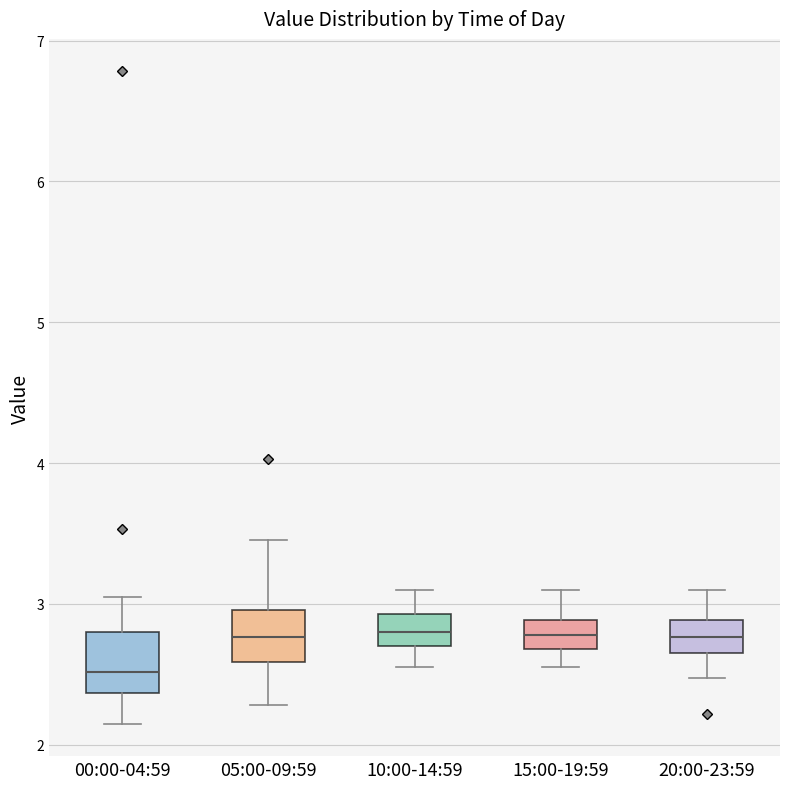

Reading left to right, transcribe this box plot: for each box, give where its median line is, the range the box spans, and where its two whiskers end, as read against the y-axis. The values are not printed on the chart, so give them approximately, as read against the axis.

00:00-04:59: median 2.5, box 2.4 to 2.8, whiskers 2.2 to 3.1
05:00-09:59: median 2.8, box 2.6 to 3.0, whiskers 2.3 to 3.5
10:00-14:59: median 2.8, box 2.7 to 2.9, whiskers 2.6 to 3.1
15:00-19:59: median 2.8, box 2.7 to 2.9, whiskers 2.6 to 3.1
20:00-23:59: median 2.8, box 2.7 to 2.9, whiskers 2.5 to 3.1